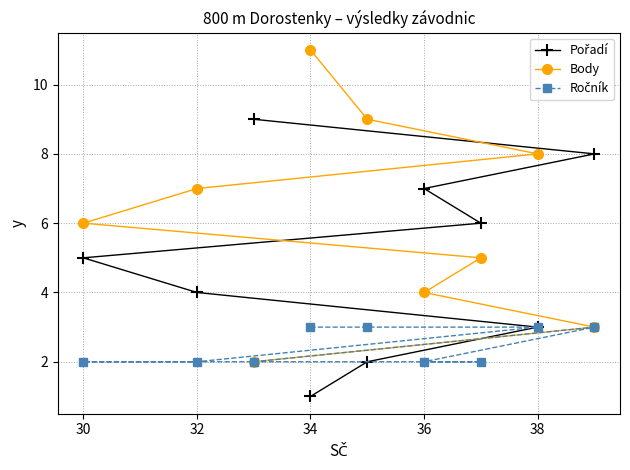

Which series has the largest total across all categories?

Body